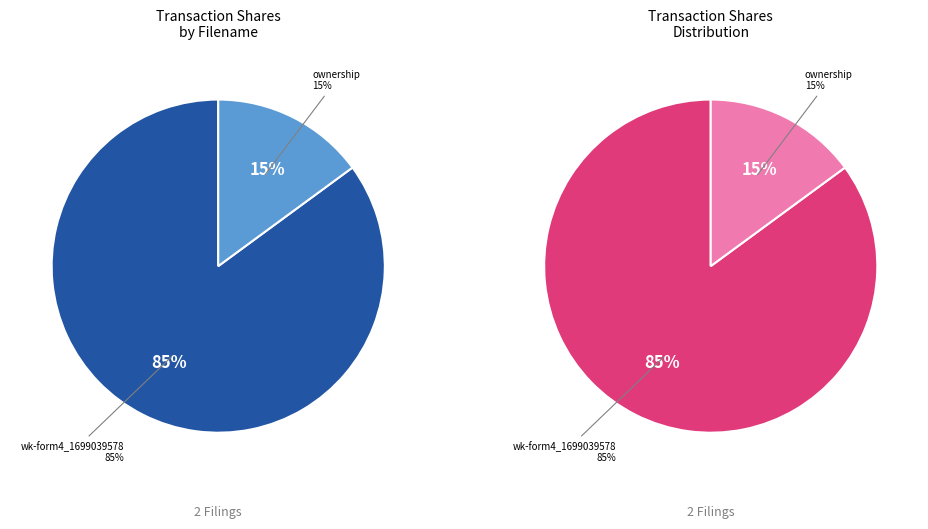

Count the number of slices in the pie.

2